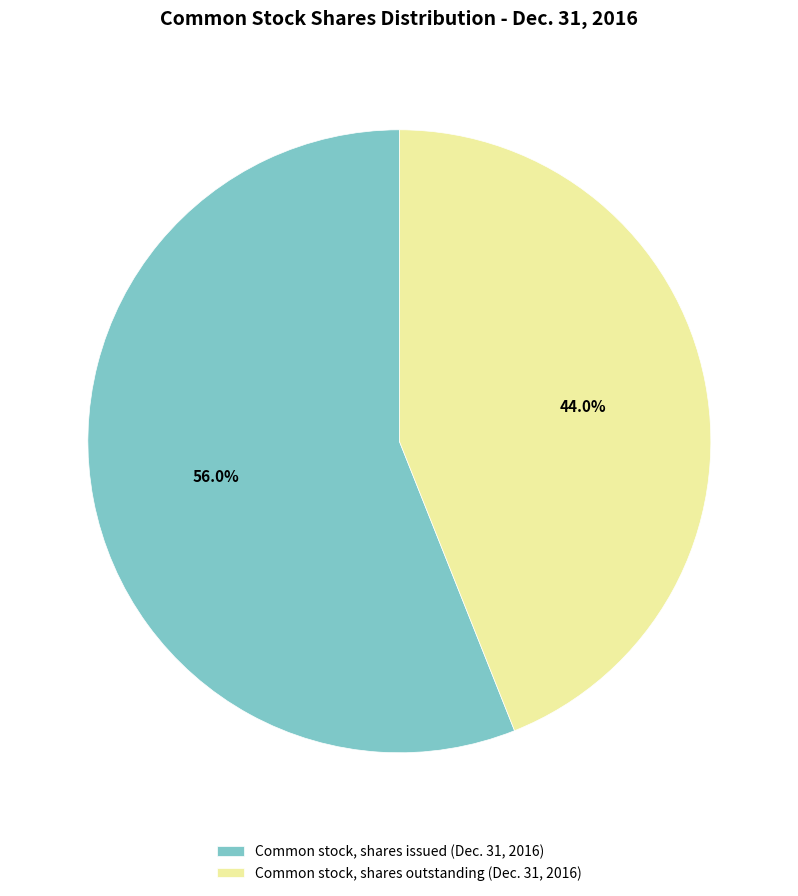

True or false: Common stock, shares outstanding (Dec. 31, 2016) accounts for 44% of the total.

True